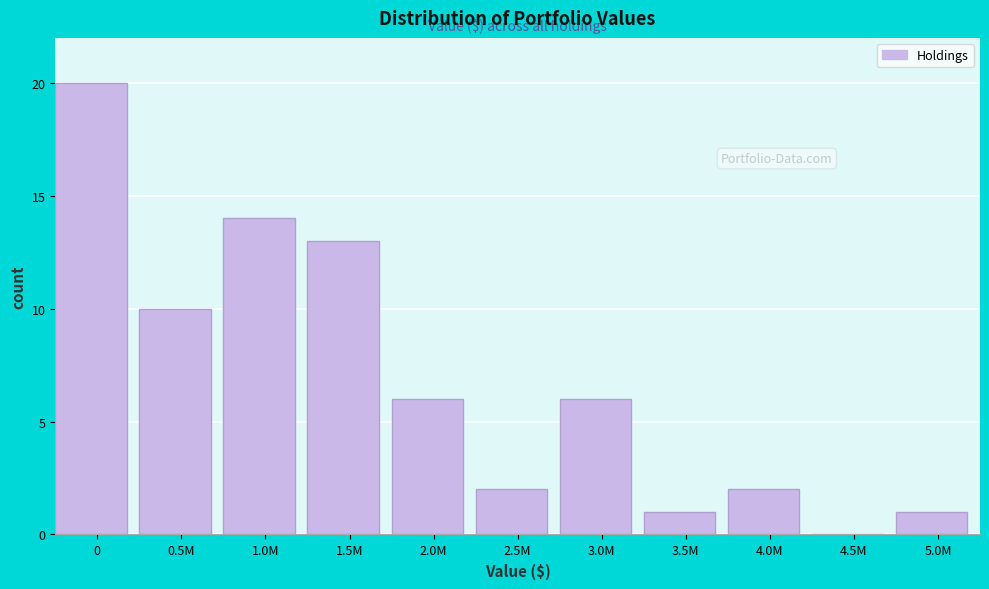

Reading left to right, list all the values displayed in this chart.

0=20	0.5M=10	1.0M=14	1.5M=13	2.0M=6	2.5M=2	3.0M=6	3.5M=1	4.0M=2	4.5M=0	5.0M=1